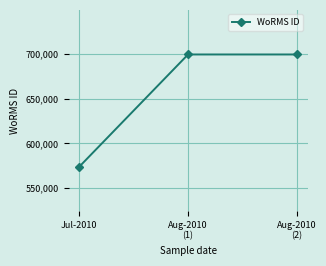

What is the change in value from Jul-2010 to Aug-2010
(1)?

+125767